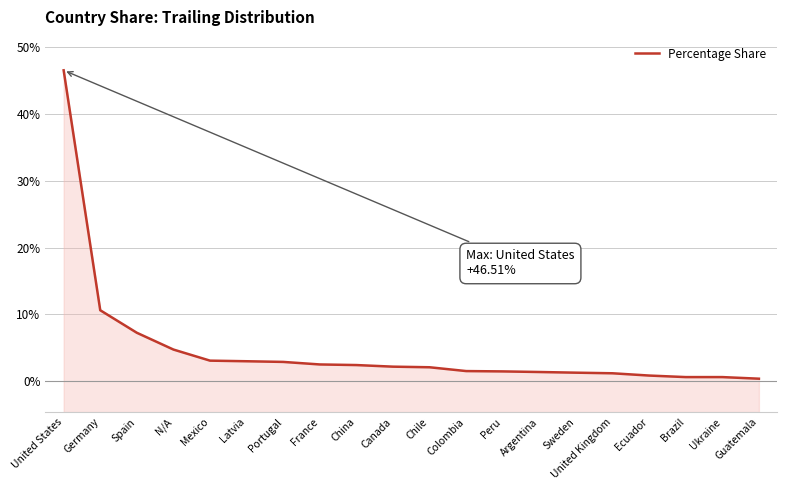

How many distinct data groups are displayed?

1